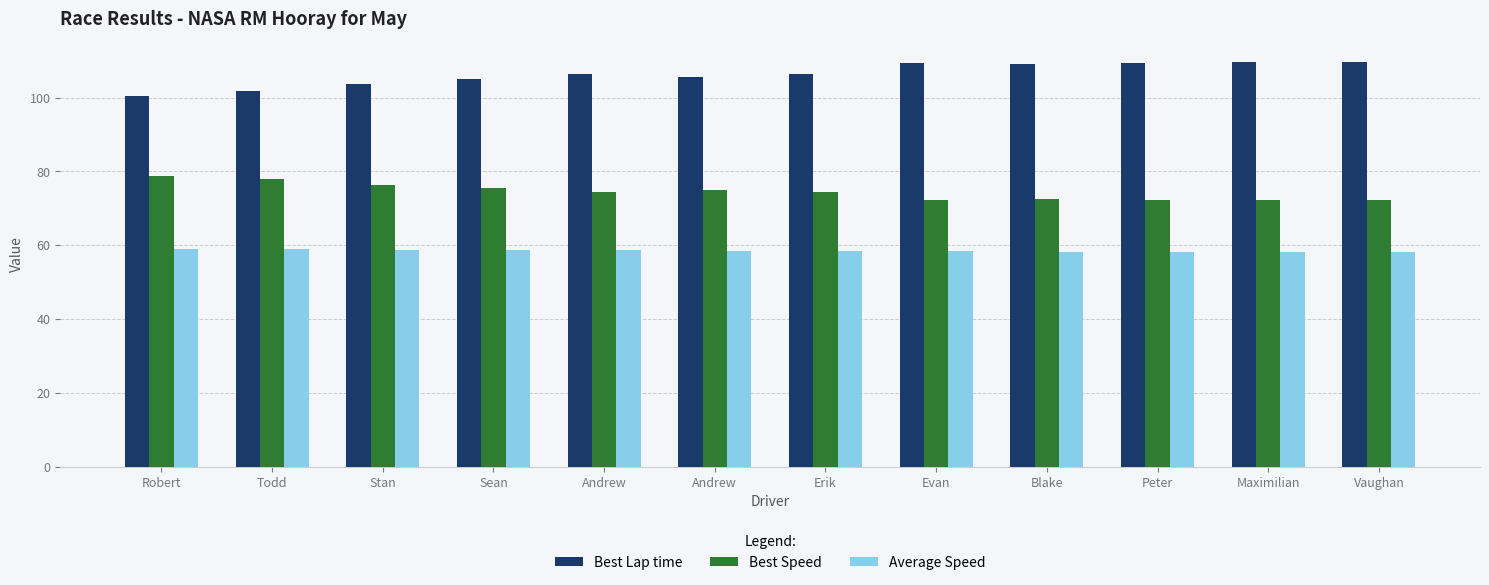

Between Vaughan and Todd, which is larger?

Vaughan